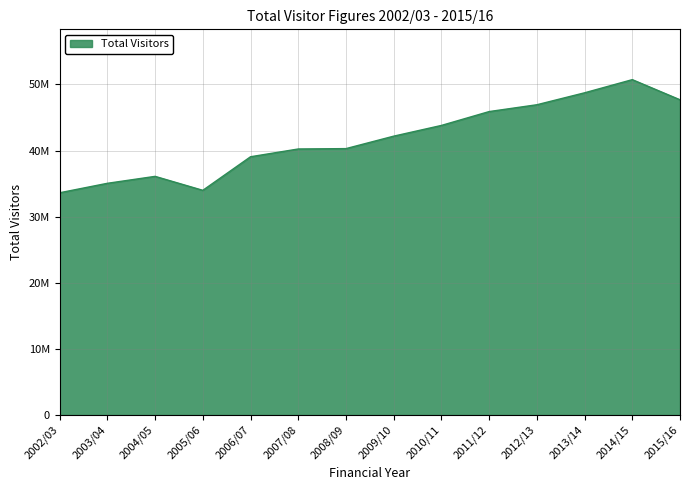

What is the difference between the second highest and minimum values?

15117226.0